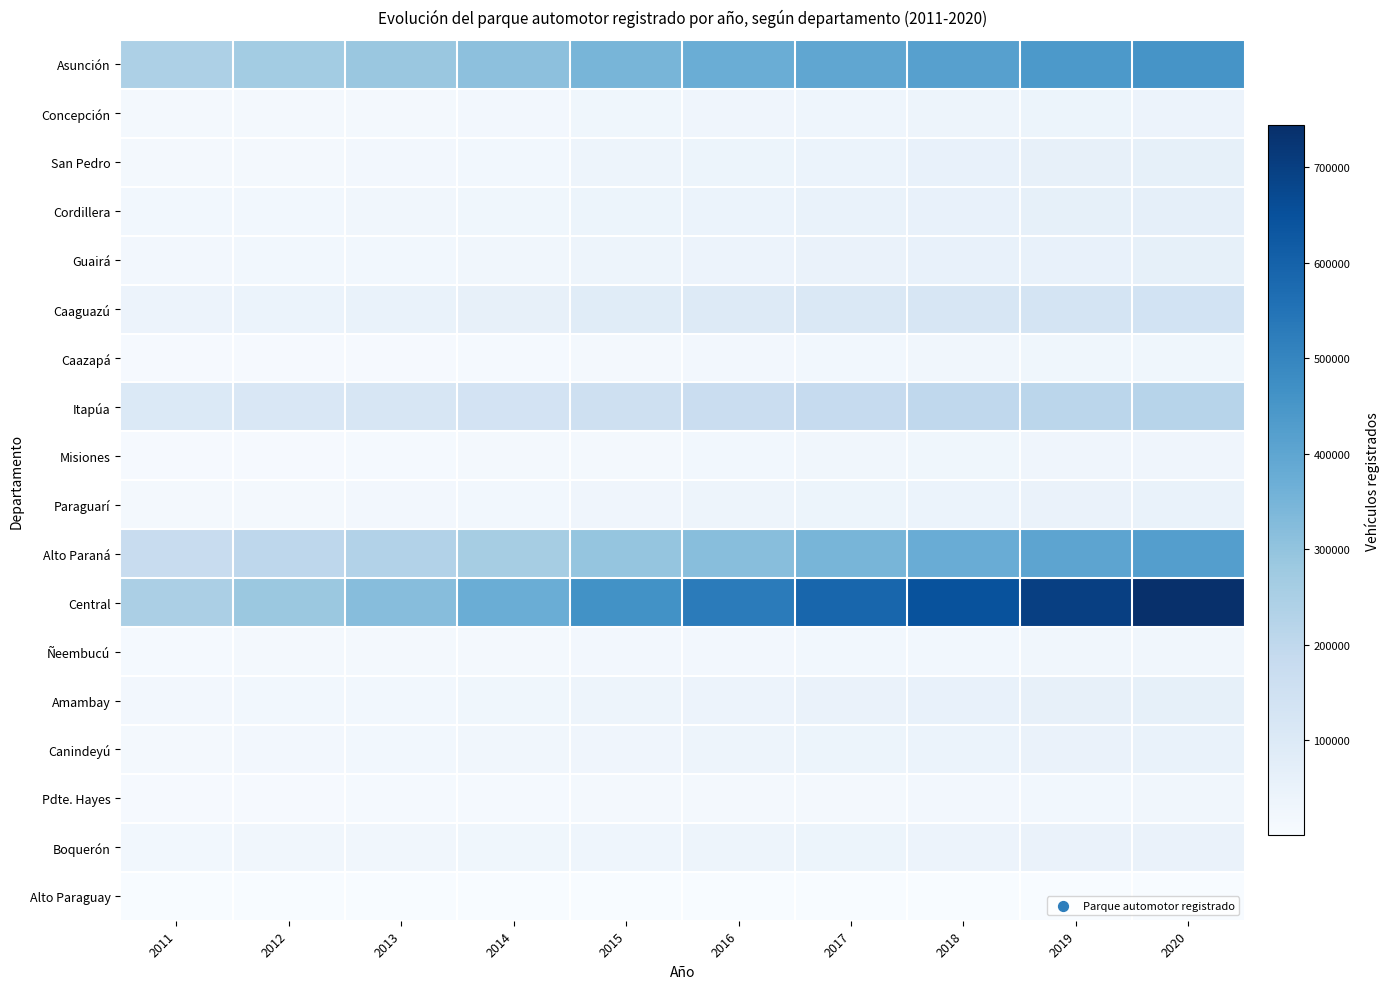

Reading left to right, transcribe all the data shown in this chart.

Asunción: 2011=243843	2012=264979	2013=286135	2014=310389	2015=348684	2016=374032	2017=396848	2018=418296	2019=440727	2020=456126
Concepción: 2011=15608	2012=16303	2013=17236	2014=18904	2015=27632	2016=29969	2017=33852	2018=37342	2019=39900	2020=42271
San Pedro: 2011=16341	2012=17727	2013=19247	2014=22034	2015=36295	2016=40620	2017=46765	2018=53473	2019=58631	2020=63251
Cordillera: 2011=21176	2012=23197	2013=25464	2014=29002	2015=39017	2016=45407	2017=51281	2018=57009	2019=61755	2020=66176
Guairá: 2011=20613	2012=21982	2013=23581	2014=26264	2015=37398	2016=42639	2017=47628	2018=53319	2019=58216	2020=61755
Caaguazú: 2011=43253	2012=46770	2013=50879	2014=59685	2015=86787	2016=96298	2017=107748	2018=120492	2019=130658	2020=139262
Caazapá: 2011=7634	2012=8223	2013=8855	2014=10228	2015=17166	2016=18982	2017=21874	2018=24777	2019=26889	2020=28827
Itapúa: 2011=102379	2012=111074	2013=120778	2014=134585	2015=156840	2016=168947	2017=185214	2018=200096	2019=210115	2020=218286
Misiones: 2011=8228	2012=9038	2013=9975	2014=12070	2015=17503	2016=22099	2017=25027	2018=27854	2019=29971	2020=31748
Paraguarí: 2011=15982	2012=17253	2013=18745	2014=21268	2015=32074	2016=35722	2017=40243	2018=44847	2019=48406	2020=51558
Alto Paraná: 2011=177052	2012=204184	2013=230633	2014=260118	2015=295491	2016=317243	2017=346670	2018=377160	2019=403330	2020=422175
Central: 2011=249476	2012=283577	2013=321622	2014=372284	2015=462485	2016=527655	2017=587297	2018=647899	2019=699776	2020=743870
Ñeembucú: 2011=11615	2012=12024	2013=12474	2014=13760	2015=18393	2016=19399	2017=21023	2018=22677	2019=23675	2020=24448
Amambay: 2011=18367	2012=21148	2013=23550	2014=28140	2015=38081	2016=43029	2017=49475	2018=55015	2019=59931	2020=62741
Canindeyú: 2011=16343	2012=18791	2013=21489	2014=24705	2015=31915	2016=35602	2017=40420	2018=45214	2019=49012	2020=51880
Pdte. Hayes: 2011=7929	2012=8580	2013=9328	2014=10477	2015=15295	2016=15124	2017=17662	2018=20124	2019=22124	2020=23765
Boquerón: 2011=22244	2012=23635	2013=25018	2014=27050	2015=32644	2016=35917	2017=39825	2018=43739	2019=46878	2020=49318
Alto Paraguay: 2011=388	2012=414	2013=478	2014=538	2015=627	2016=693	2017=817	2018=913	2019=1014	2020=1104